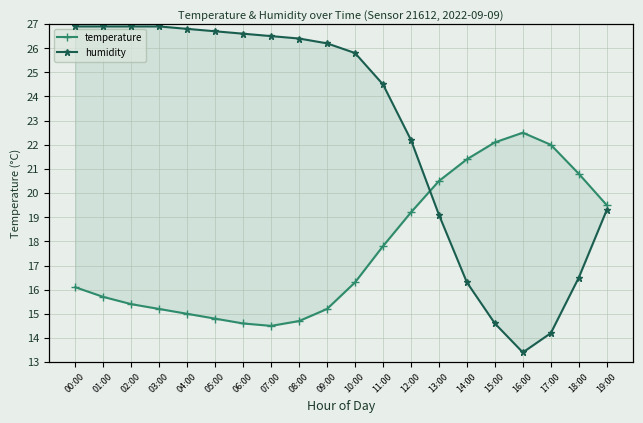

Which category has the lowest value in the humidity series?

16:00